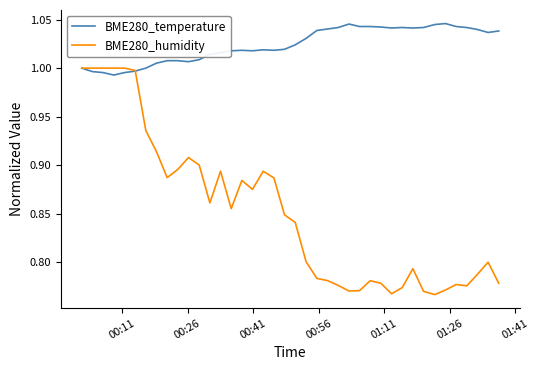

How many categories are shown in the chart?

40